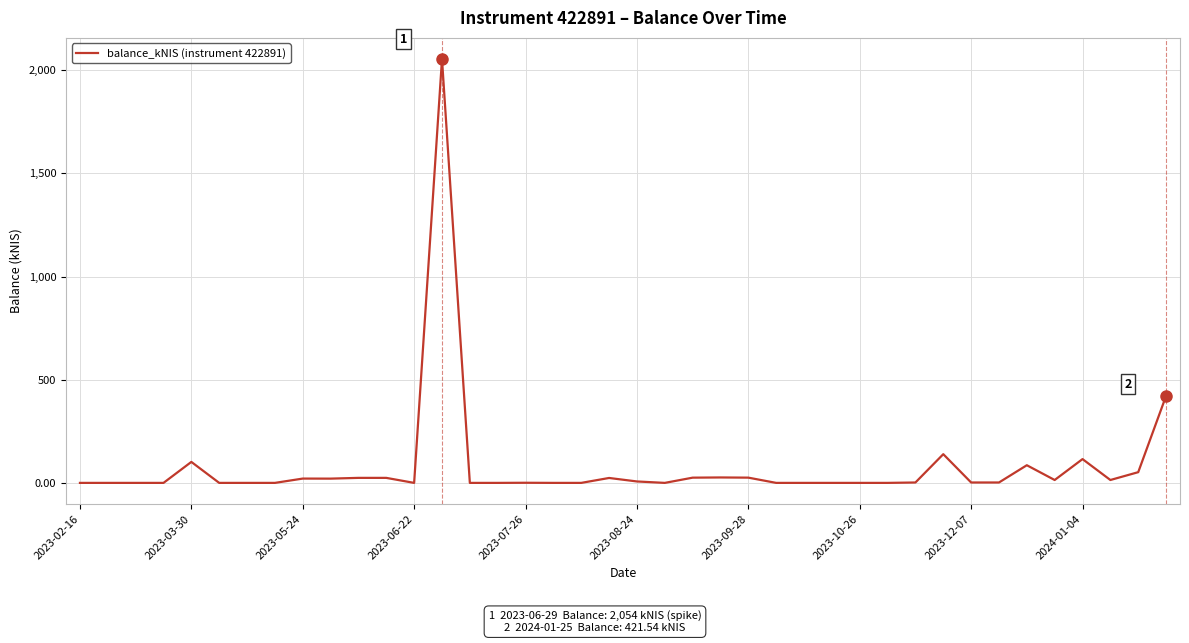

What is the difference between the maximum and minimum values?

2054.0